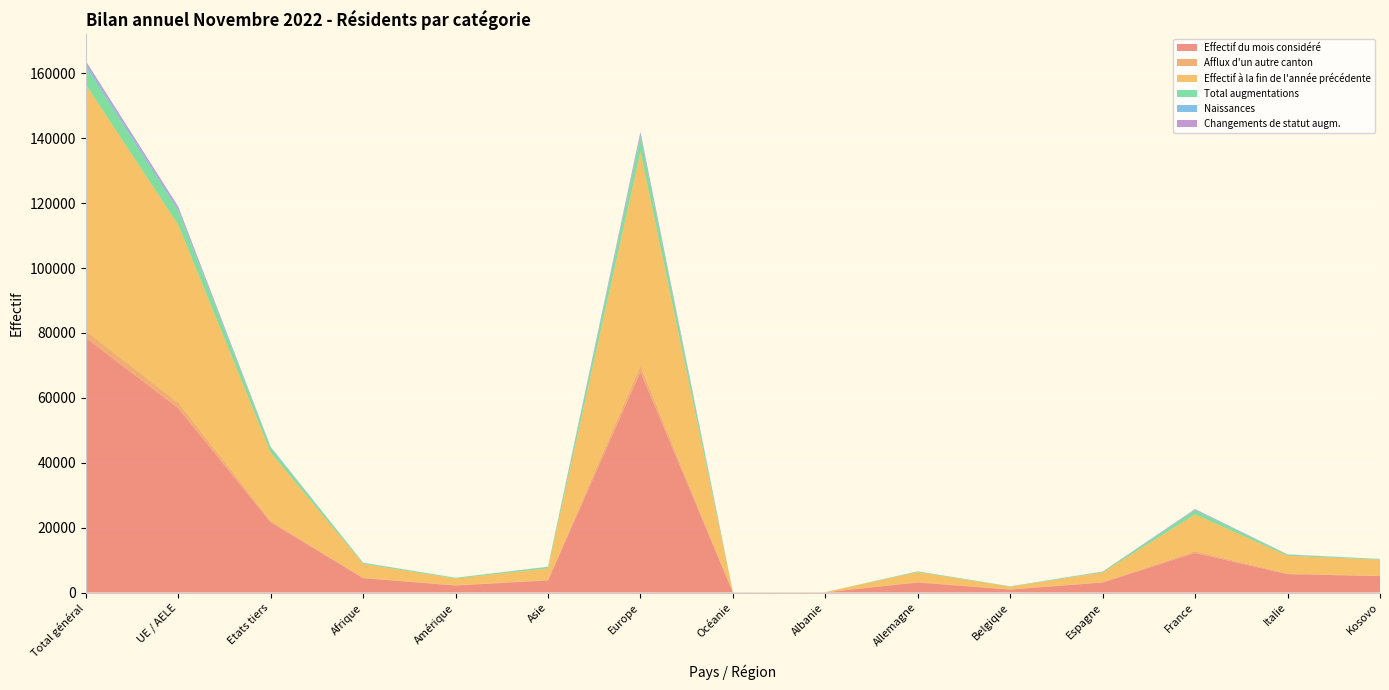

Reading left to right, list all the values displayed in this chart.

Effectif du mois considéré: 78503	56847	21656	4443	2169	3721	68086	36	59	3092	908	3104	12187	5668	5063
Afflux d'un autre canton: 2170	1700	470	81	80	171	1838	0	0	124	48	74	545	190	33
Effectif à la fin de l'année précédente: 75863	54811	21052	4290	2060	3541	65893	39	59	3080	836	2999	11331	5461	5026
Total augmentations: 5672	4230	1442	303	220	456	4687	4	6	191	90	218	1333	355	158
Naissances: 803	583	220	59	12	37	694	0	1	22	13	23	145	42	67
Changements de statut augm.: 819	757	62	20	9	26	763	1	0	22	10	53	184	40	0